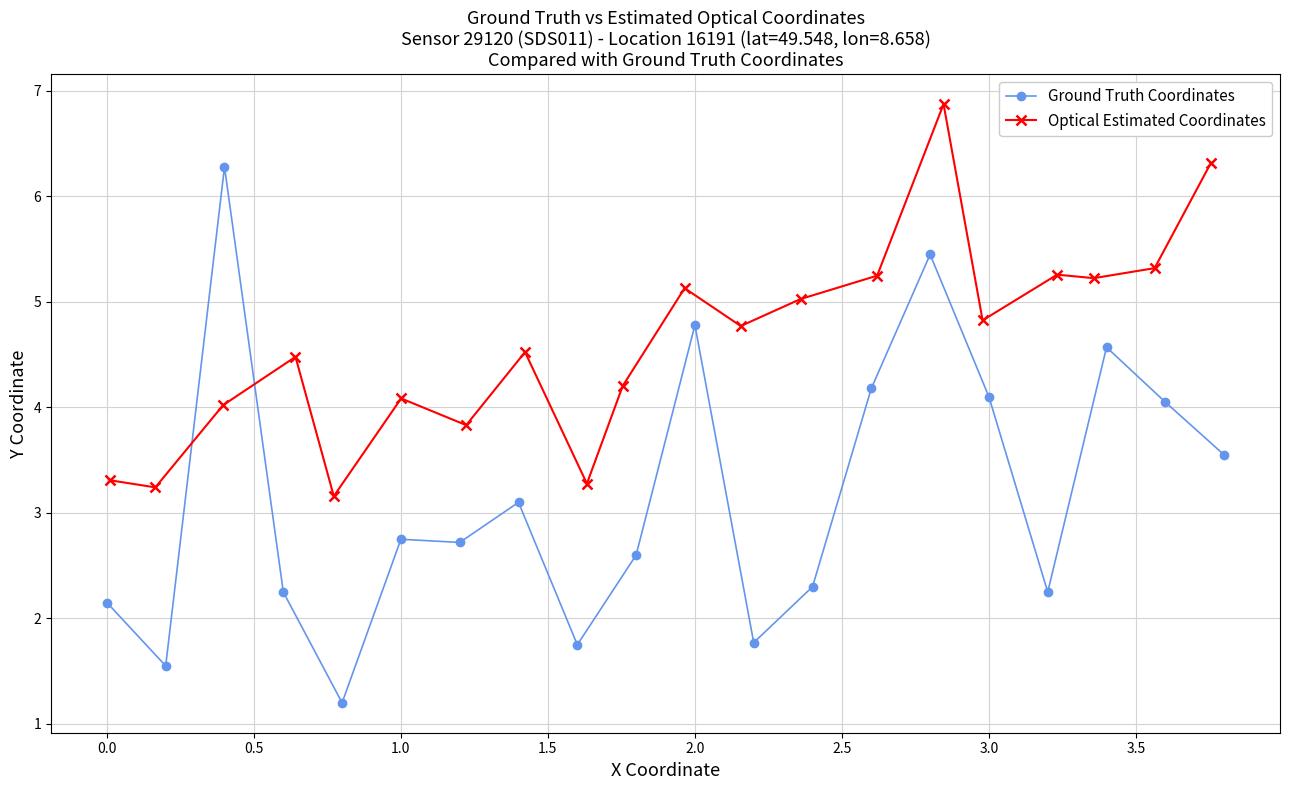

In Ground Truth Coordinates, how many points are lower than both neighbors (excluding endpoints)?

6